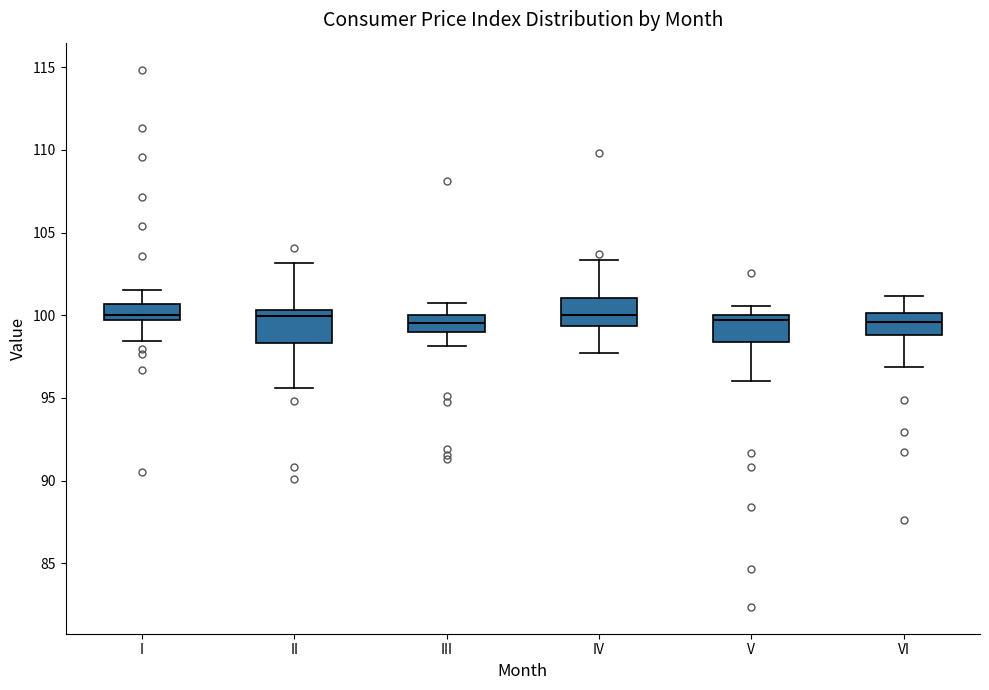

Reading left to right, transcribe this box plot: for each box, give where its median line is, the range the box spans, and where its two whiskers end, as read against the y-axis. The values are not printed on the chart, so give them approximately, as read against the axis.

I: median 100.0, box 99.5 to 100.5, whiskers 98.5 to 101.5
II: median 100.0, box 98.5 to 100.5, whiskers 95.5 to 103.0
III: median 99.5, box 99.0 to 100.0, whiskers 98.0 to 101.0
IV: median 100.0, box 99.5 to 101.0, whiskers 97.5 to 103.5
V: median 99.5, box 98.5 to 100.0, whiskers 96.0 to 100.5
VI: median 99.5, box 99.0 to 100.0, whiskers 97.0 to 101.0